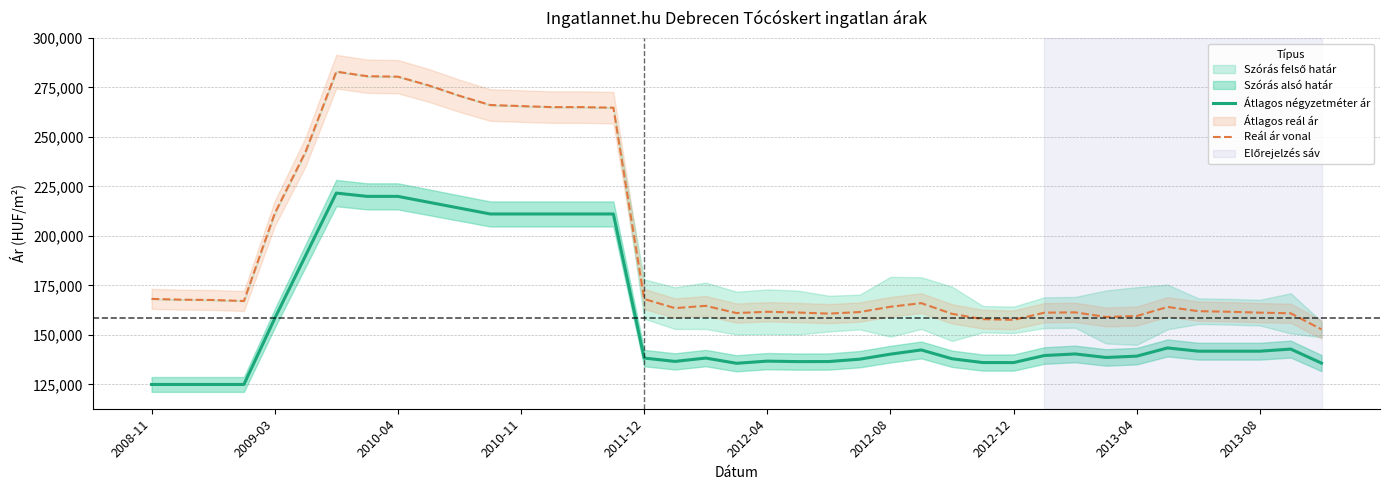

True or false: Reál ár vonal and Átlagos négyzetméter ár intersect in this chart.

False